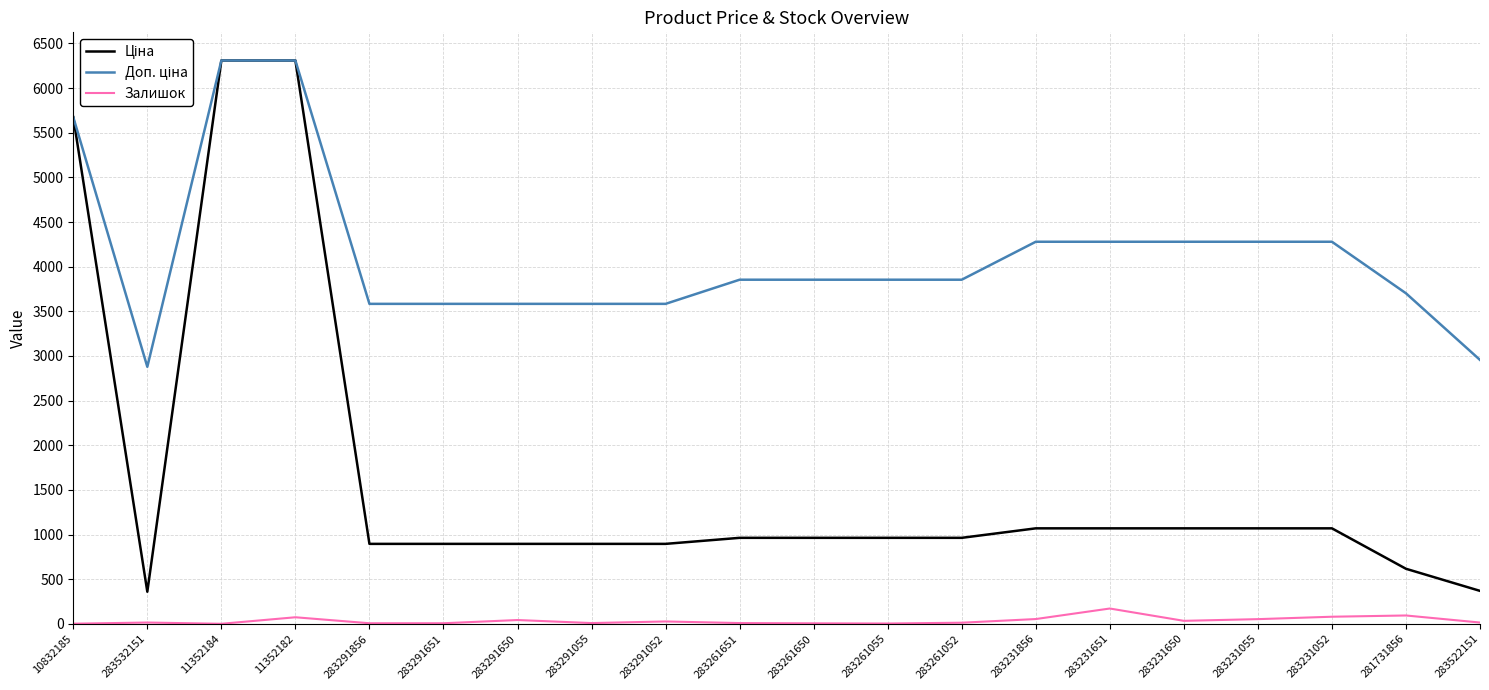

What value does the Залишок series have at 283261052?

13.0